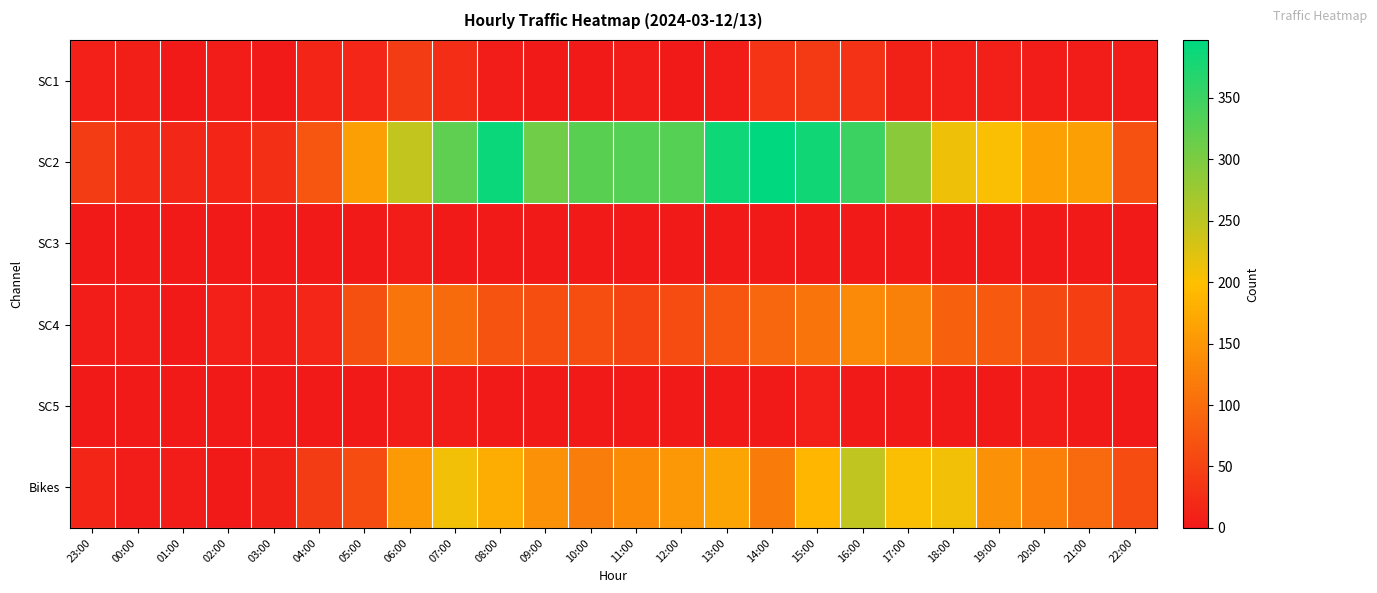

At how many categories does at least one series exceed 369?

4